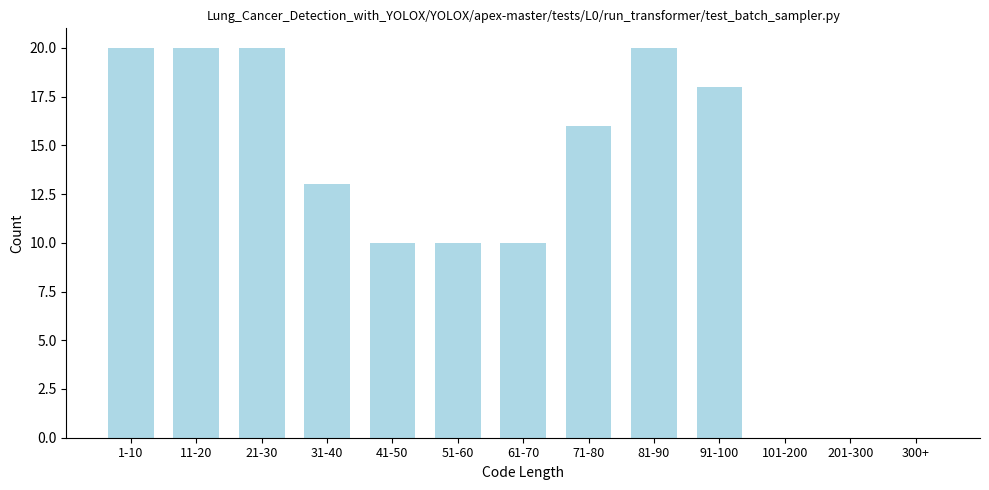

Reading left to right, extract all data points from this chart.

1-10=20	11-20=20	21-30=20	31-40=13	41-50=10	51-60=10	61-70=10	71-80=16	81-90=20	91-100=18	101-200=0	201-300=0	300+=0